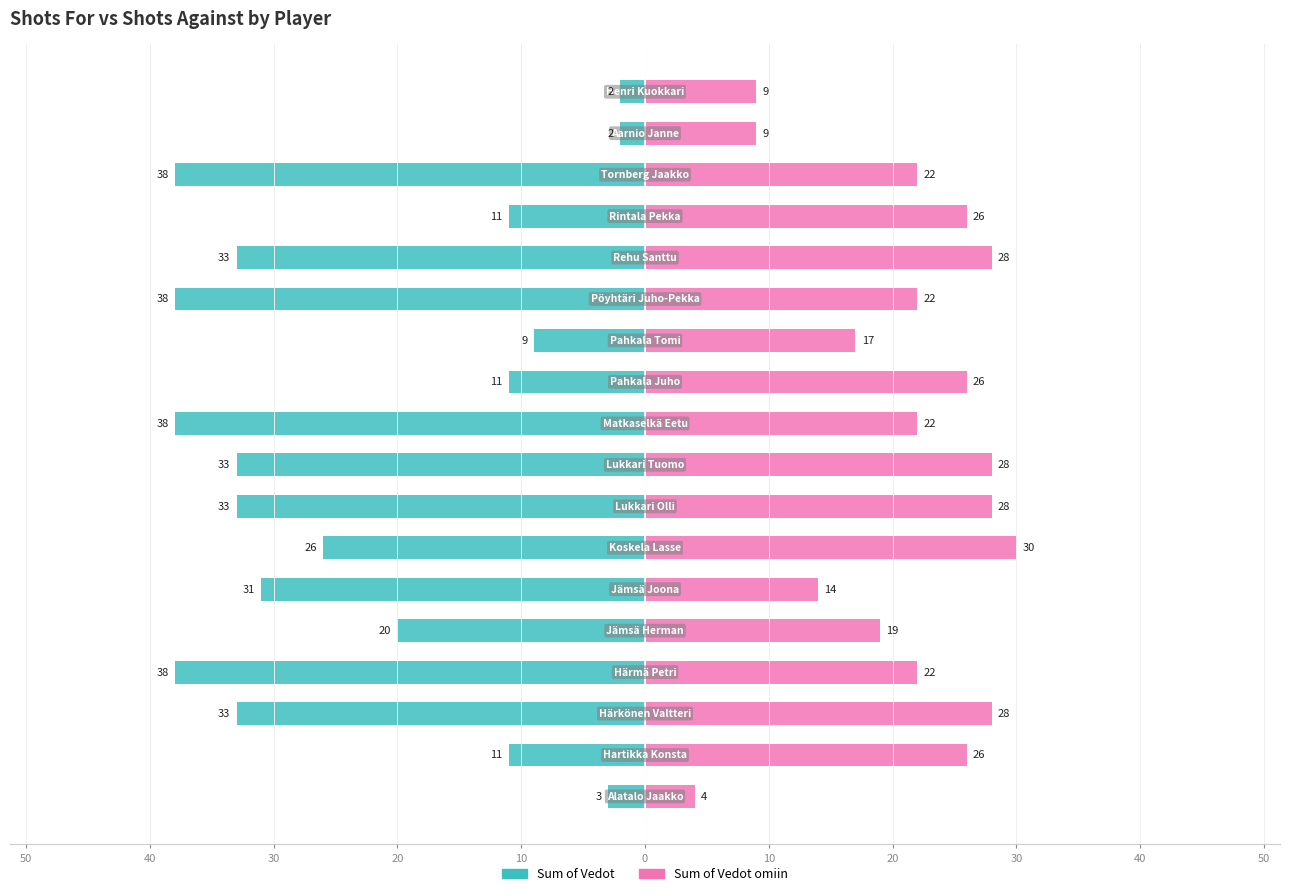

What is the average value of the Sum of Vedot series?

-23